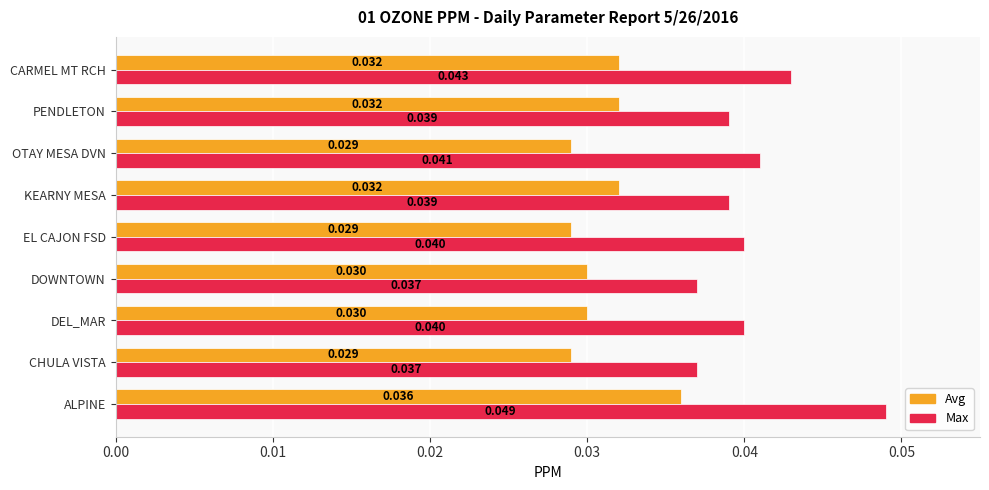

Which series has the largest range (max minus min)?

Max